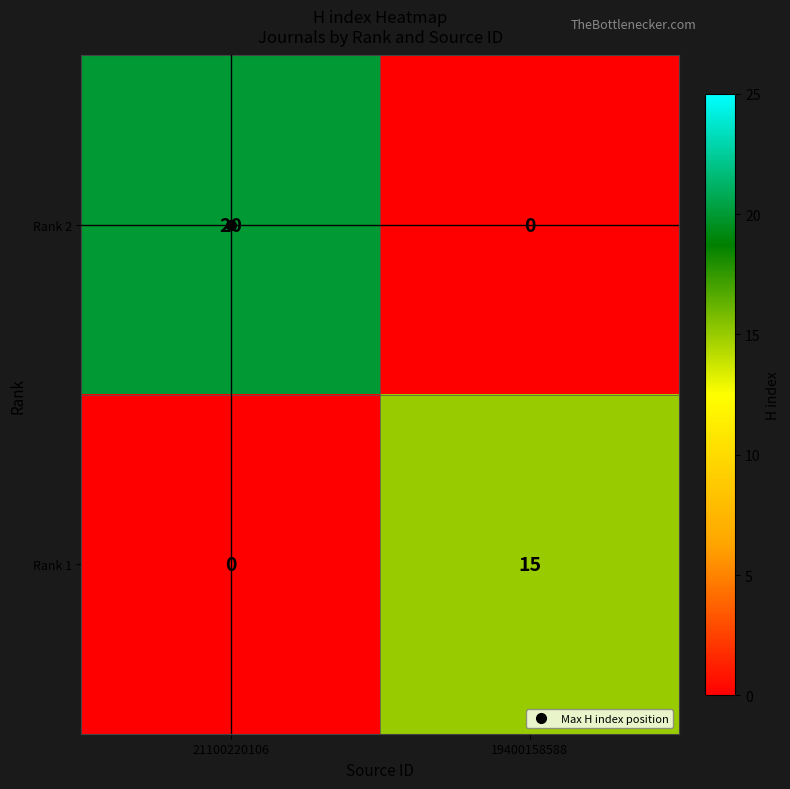

Rank the series at 21100220106 from highest to lowest value.

Rank 2, Rank 1